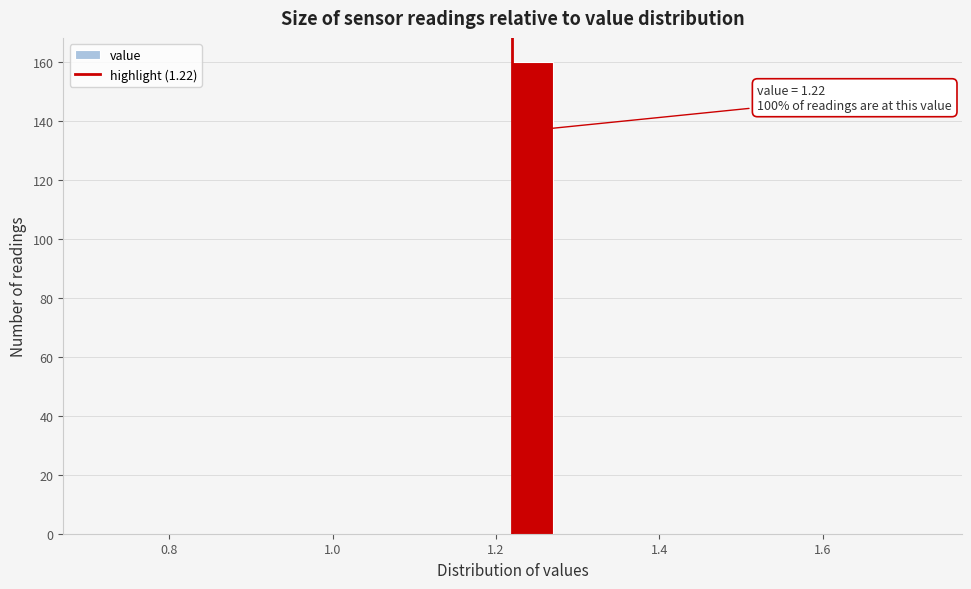

Read against the x-axis, roughly where is the centre of the tallest bar?

1.24